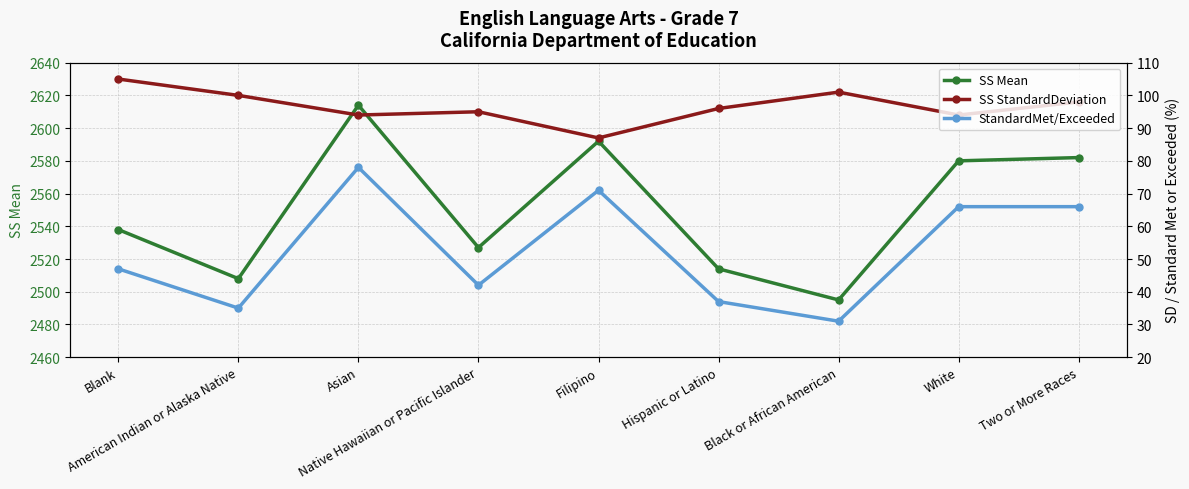

True or false: SS Mean and SS StandardDeviation intersect in this chart.

False